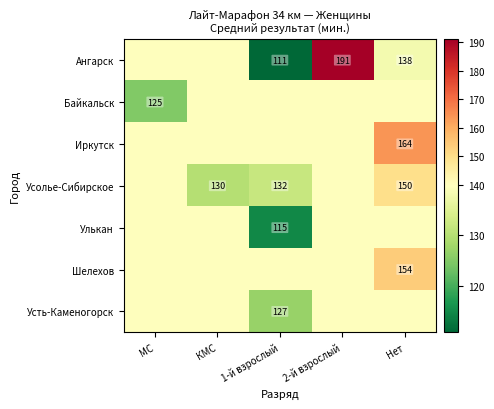

What is the total value across all series at КМС?

968.4